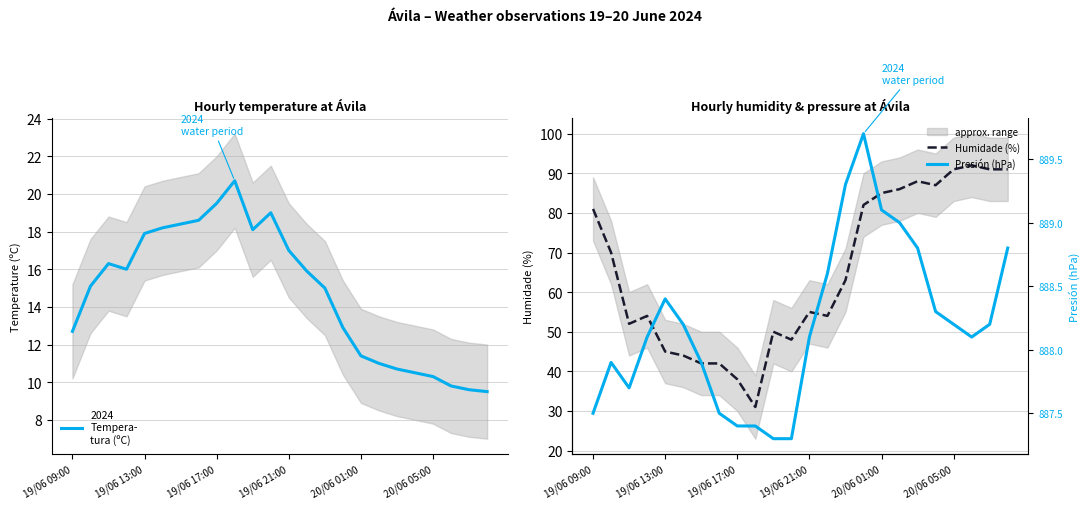

At which category is the sum across all series the highest?

21